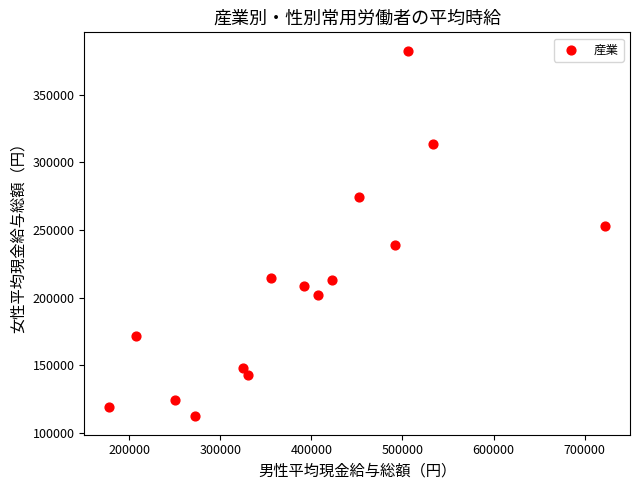

What is the range of X values (max minus min)?

544638